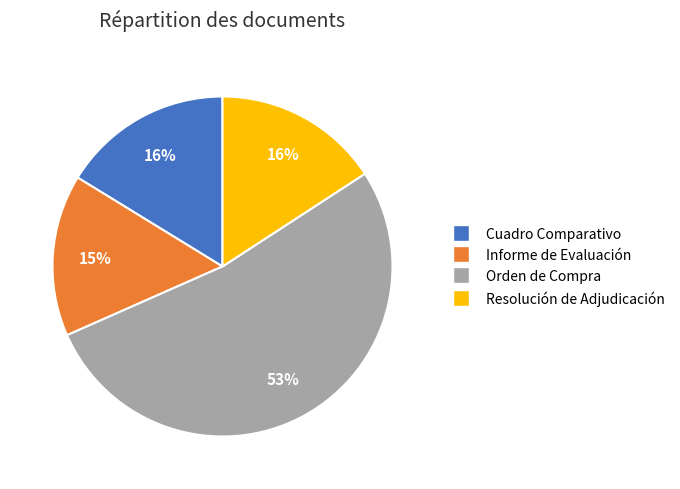

To the nearest percent, what is the average slice percentage?

25%